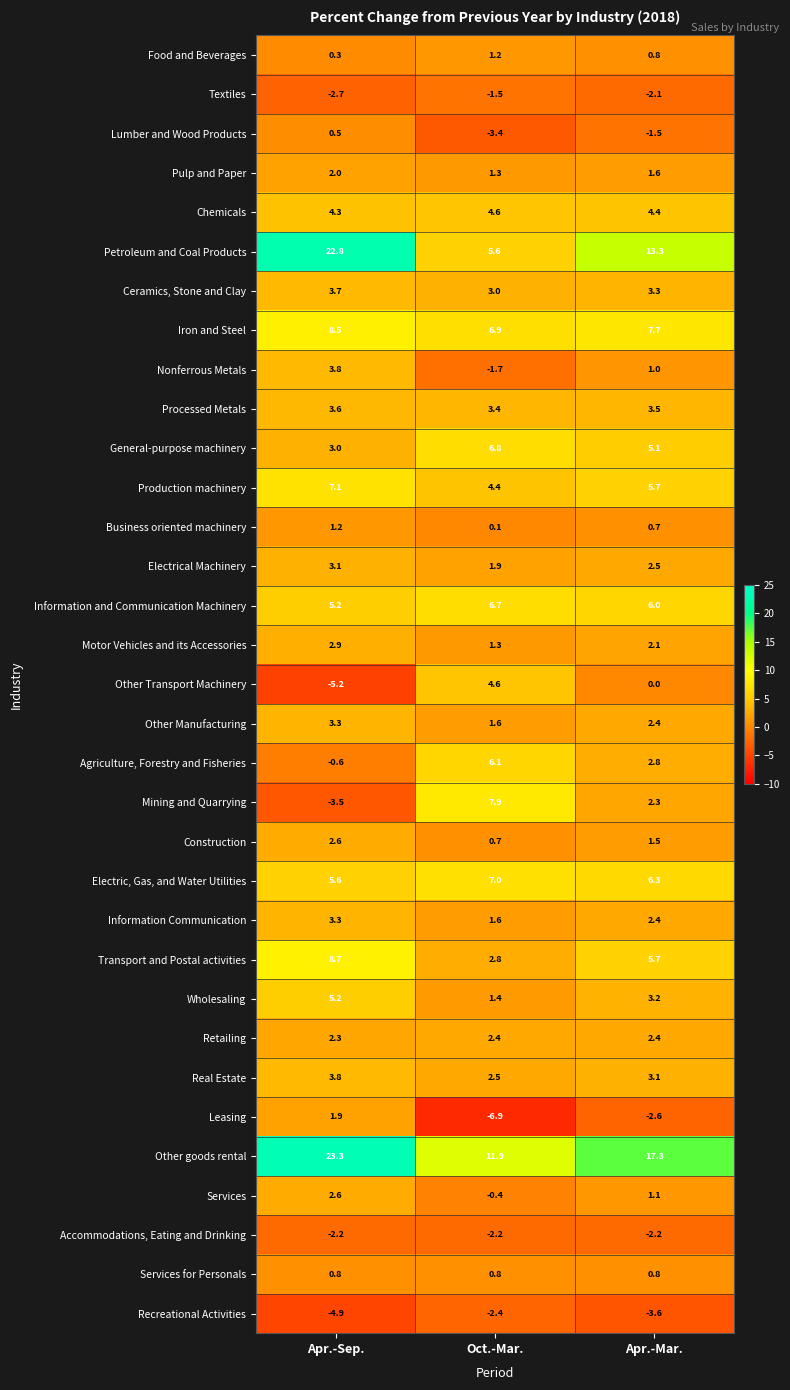

The value of Retailing at Oct.-Mar. is 1.0. True or false?

False